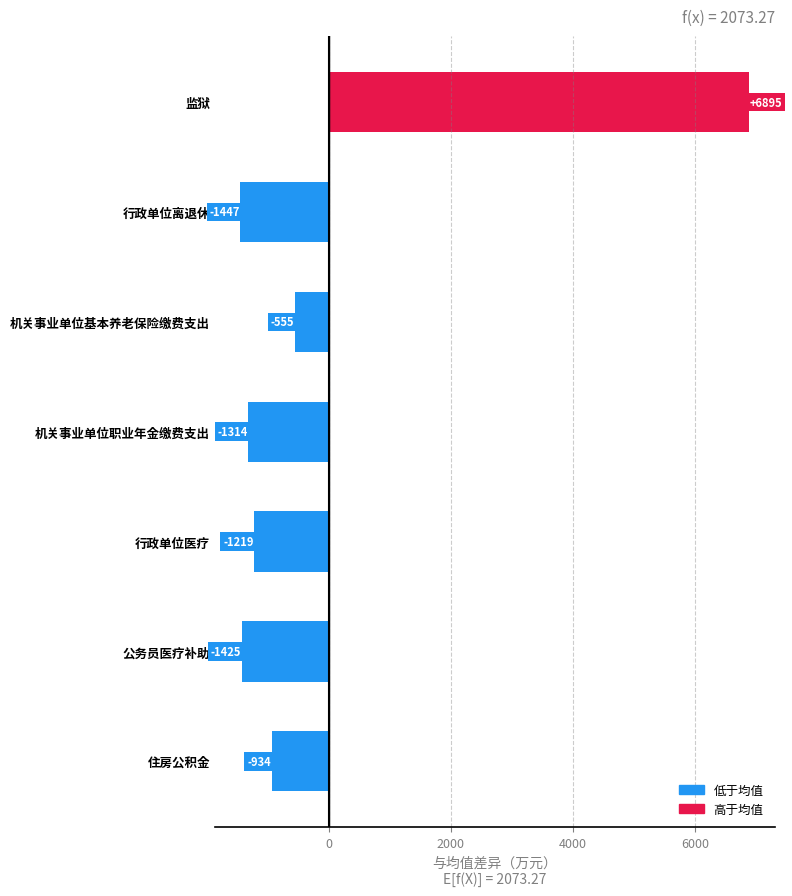

Where is the data nearest to the value 2723?

机关事业单位基本养老保险缴费支出